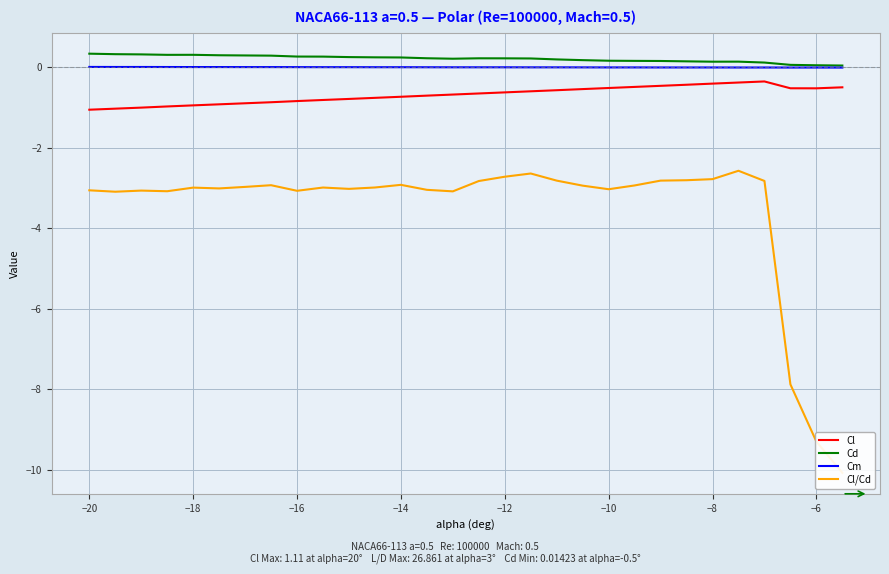

Count the Cd values in the range 0 to 1.

30